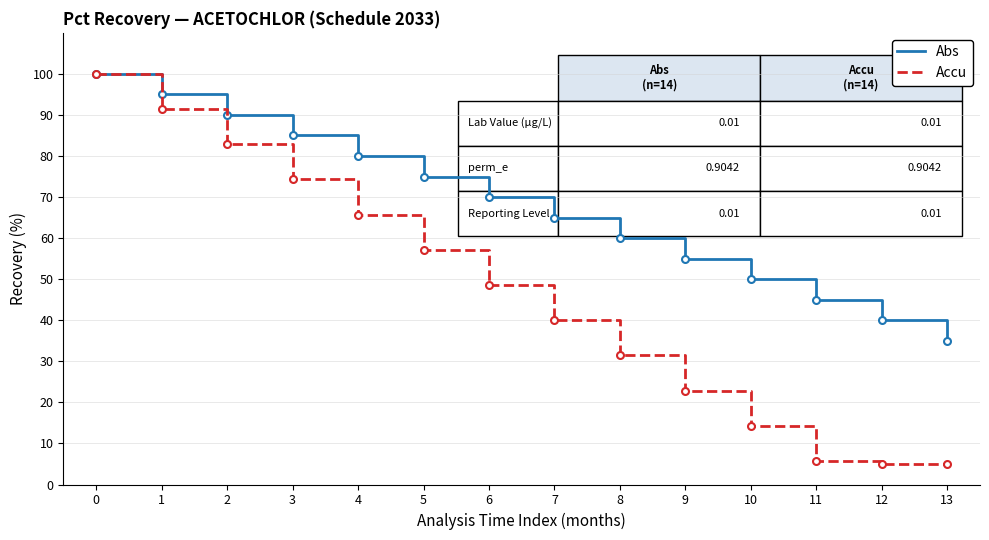

The Abs series shows 45.0 at 11. True or false?

True